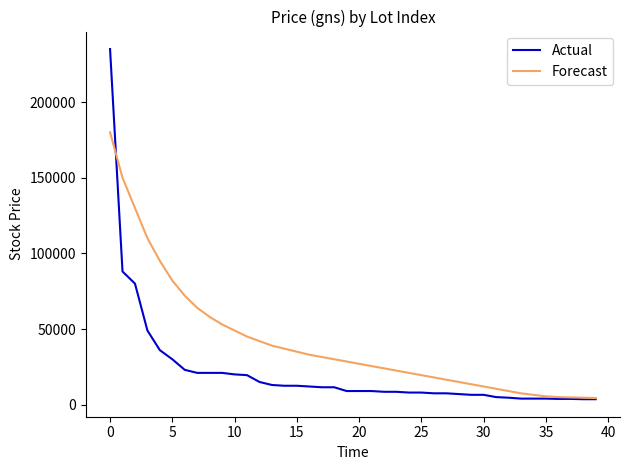

What is the average value of the Forecast series?

40908